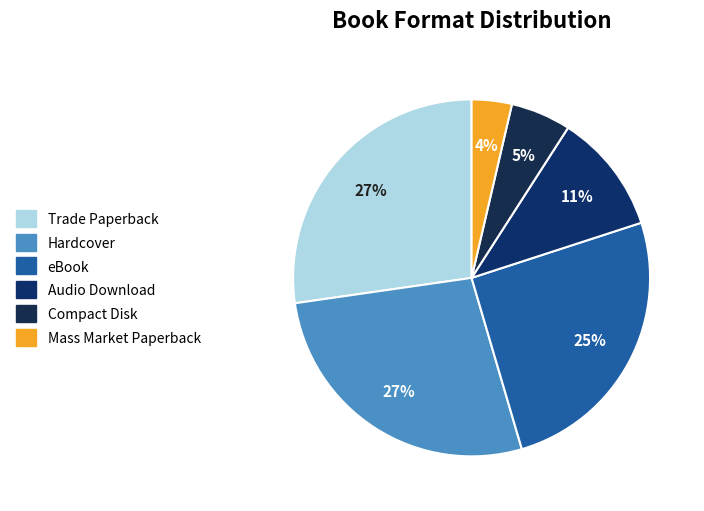

Count the number of slices in the pie.

6